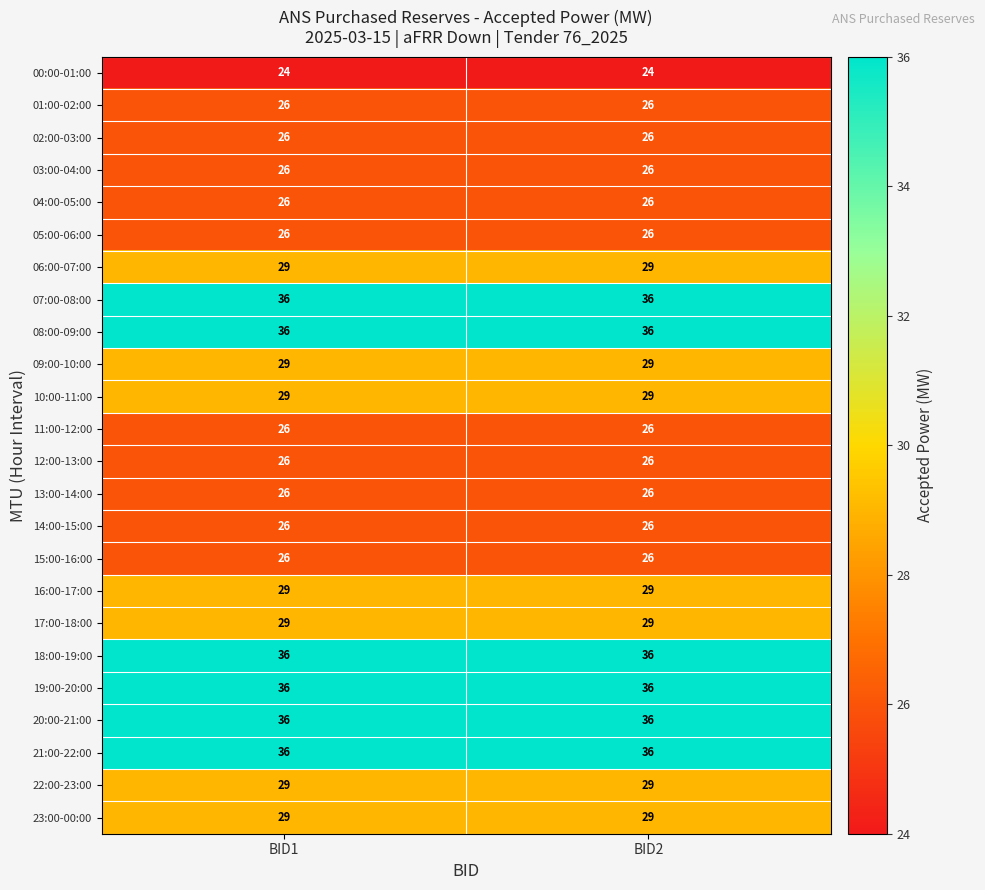

What is the approximate value of 02:00-03:00 at BID2?

26